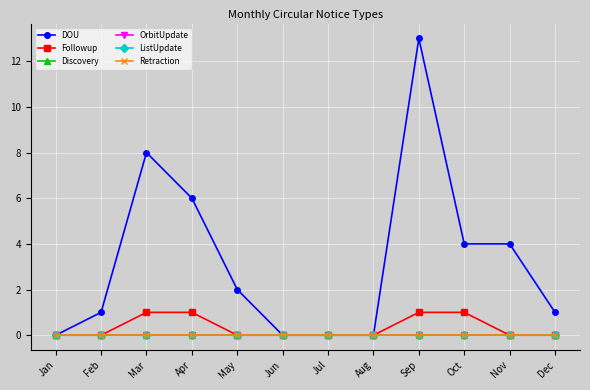

Which series changed the most between Aug and Sep?

DOU